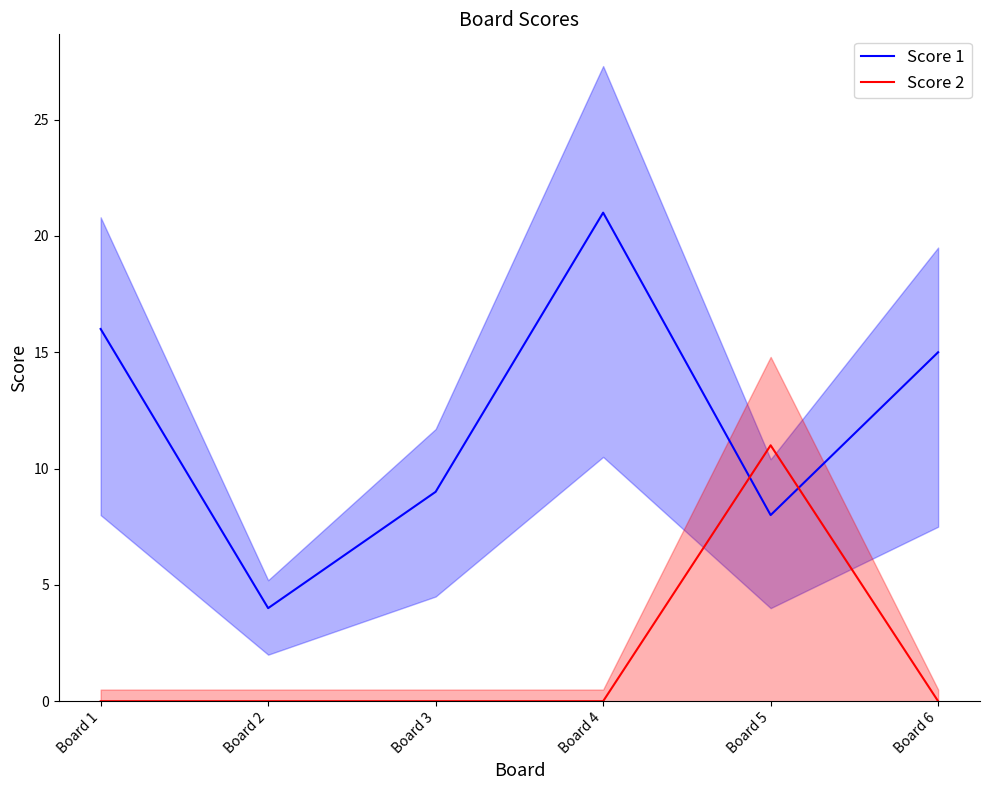

How many data points in Score 2 are above 0?

1